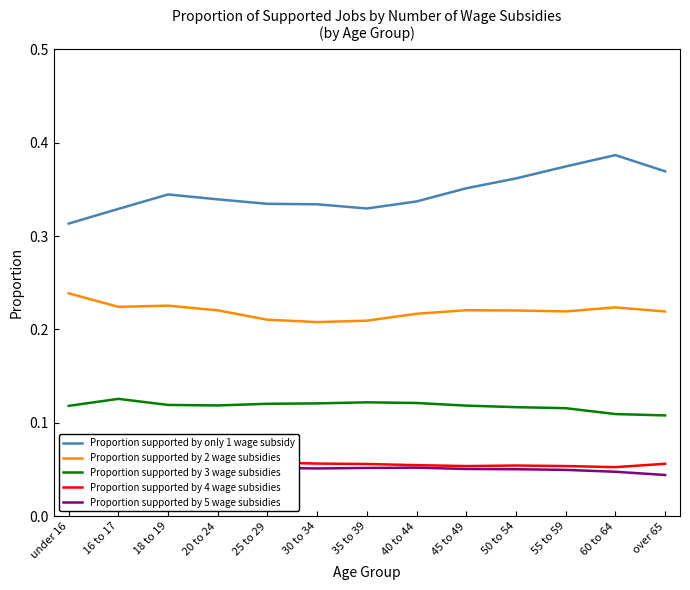

What is the spread (max minus min) of values at 20 to 24?

0.3